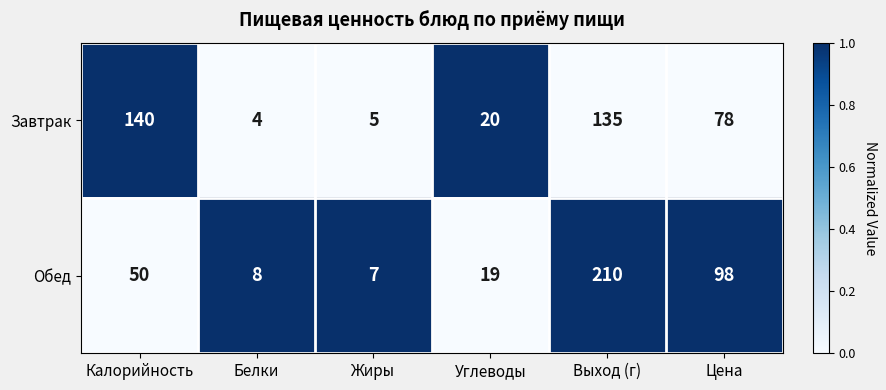

How many series are shown in this chart?

2